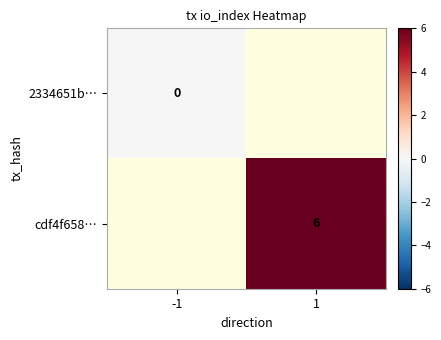

What is the greatest value displayed?

6.0